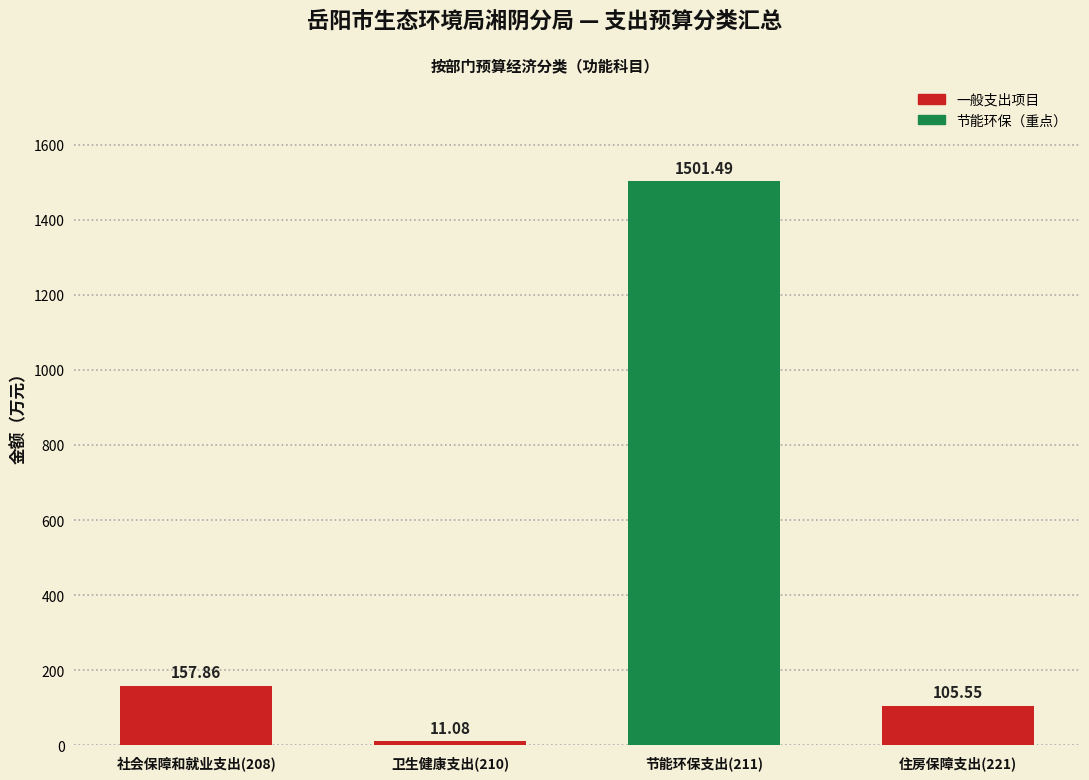

What is the change in value from 节能环保支出(211) to 住房保障支出(221)?

-1395.9